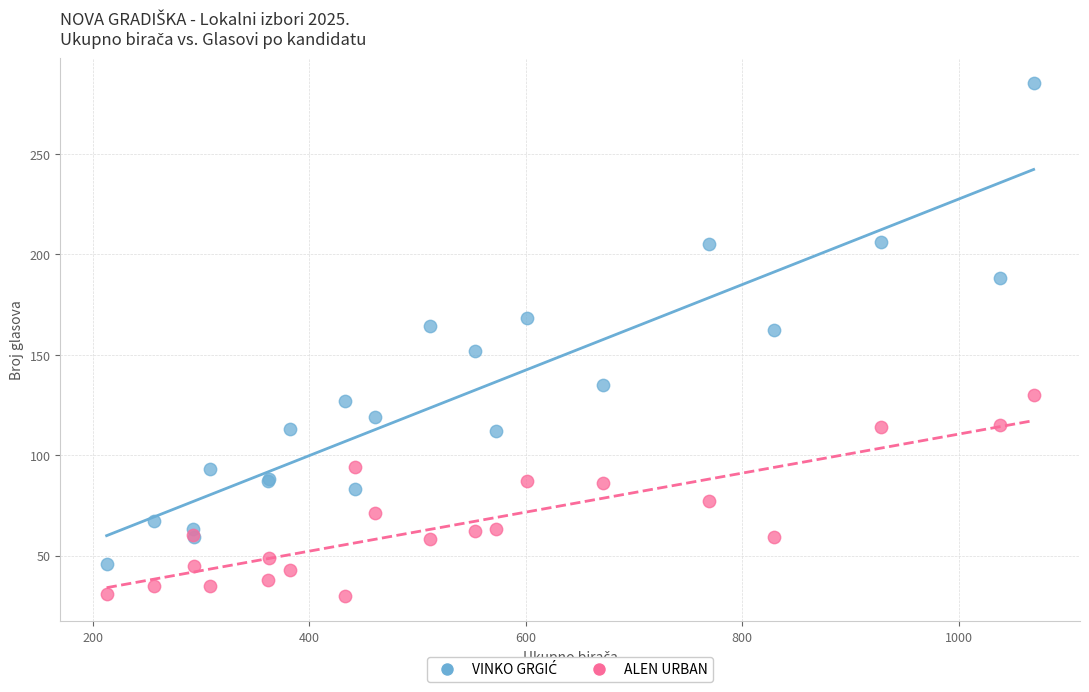

What is the X range (max minus min) for the scatter plot?

856